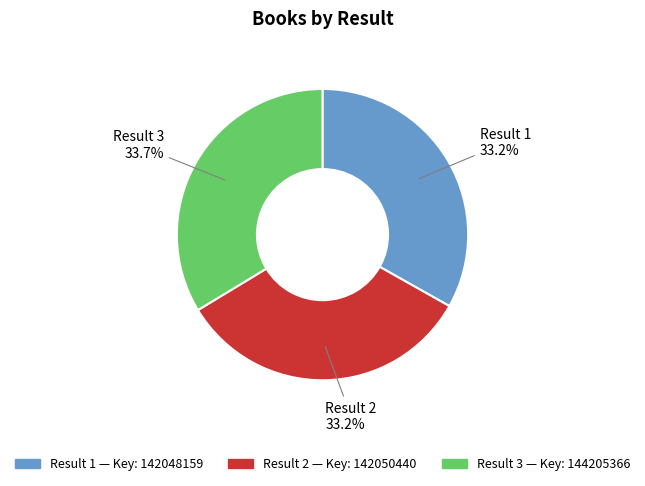

Approximately how many times larger is the value at Result 2 compared to Result 1?

1.0